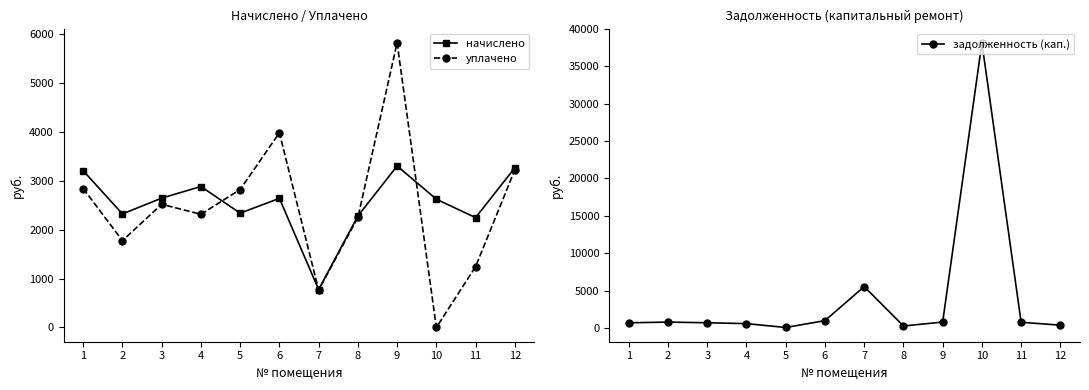

What is the value of the задолженность (кап.) point at the 12th from the left?

362.4